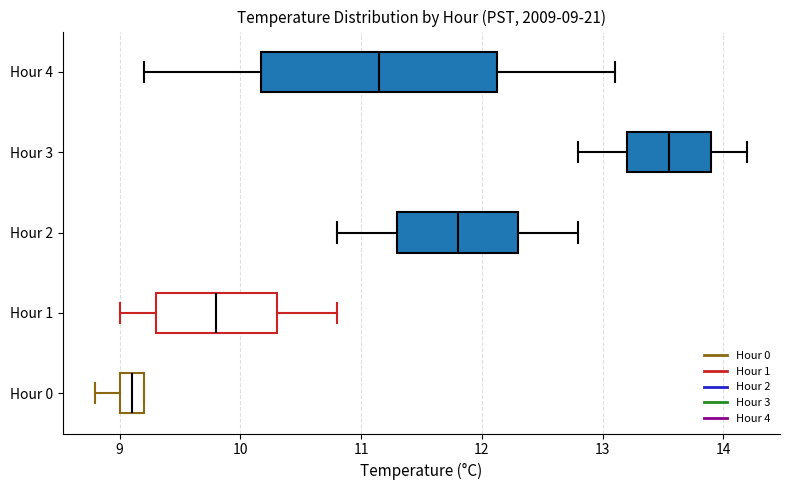

Which box is the widest, from its left edge to its right edge?

Hour 4